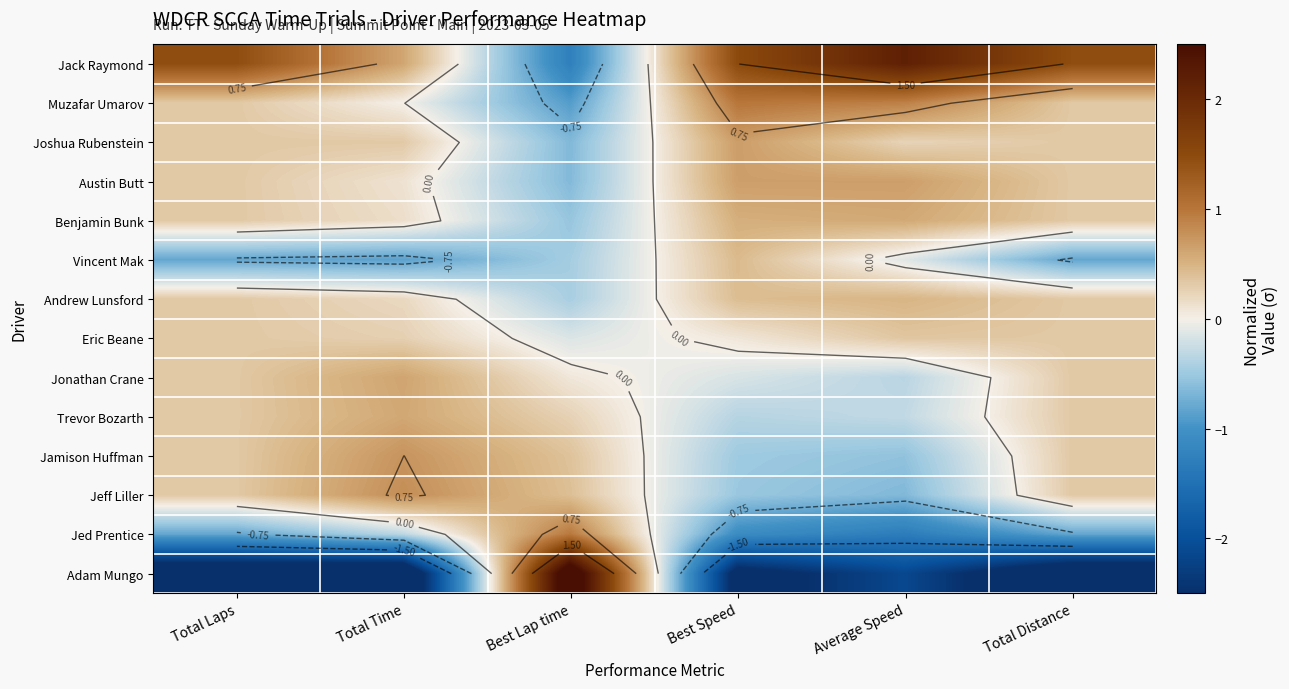

Which has a higher value, Total Distance or Best Speed?

Best Speed